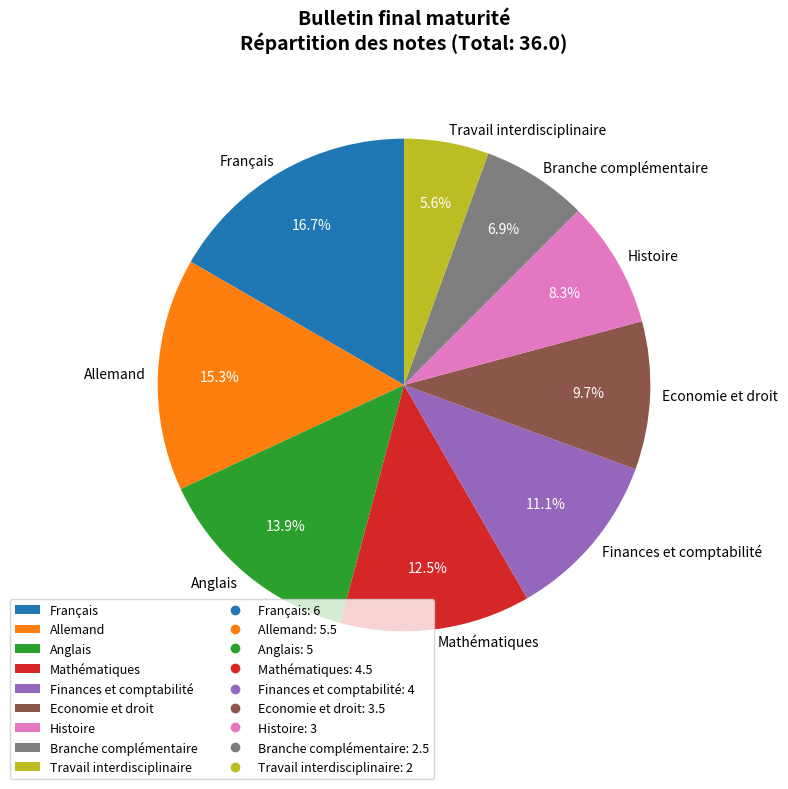

To the nearest percent, what is the combined percentage of Anglais and Branche complémentaire?

21%